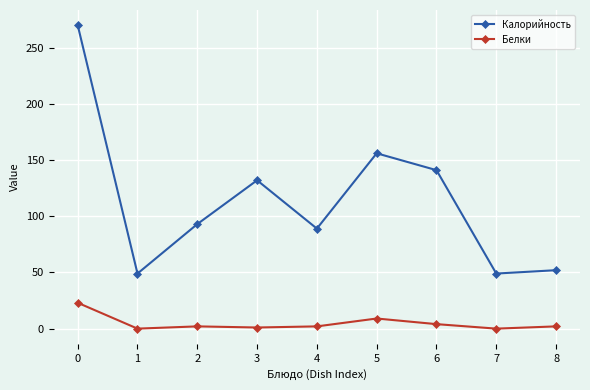

Rank the series at 3 from highest to lowest value.

Калорийность, Белки